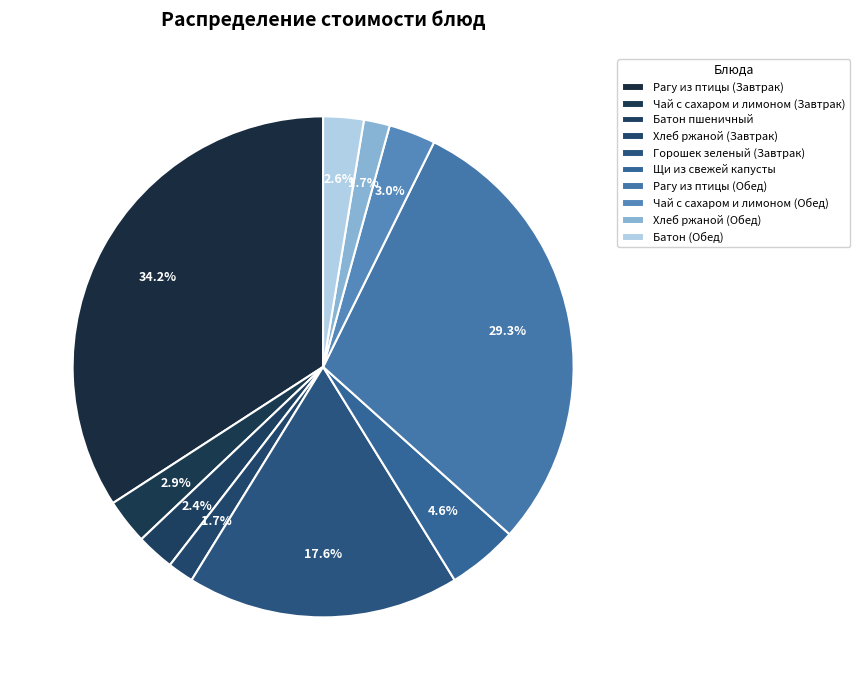

Rank the categories by value from lowest to highest.

Хлеб ржаной (Завтрак), Хлеб ржаной (Обед), Батон пшеничный, Батон (Обед), Чай с сахаром и лимоном (Завтрак), Чай с сахаром и лимоном (Обед), Щи из свежей капусты, Горошек зеленый (Завтрак), Рагу из птицы (Обед), Рагу из птицы (Завтрак)